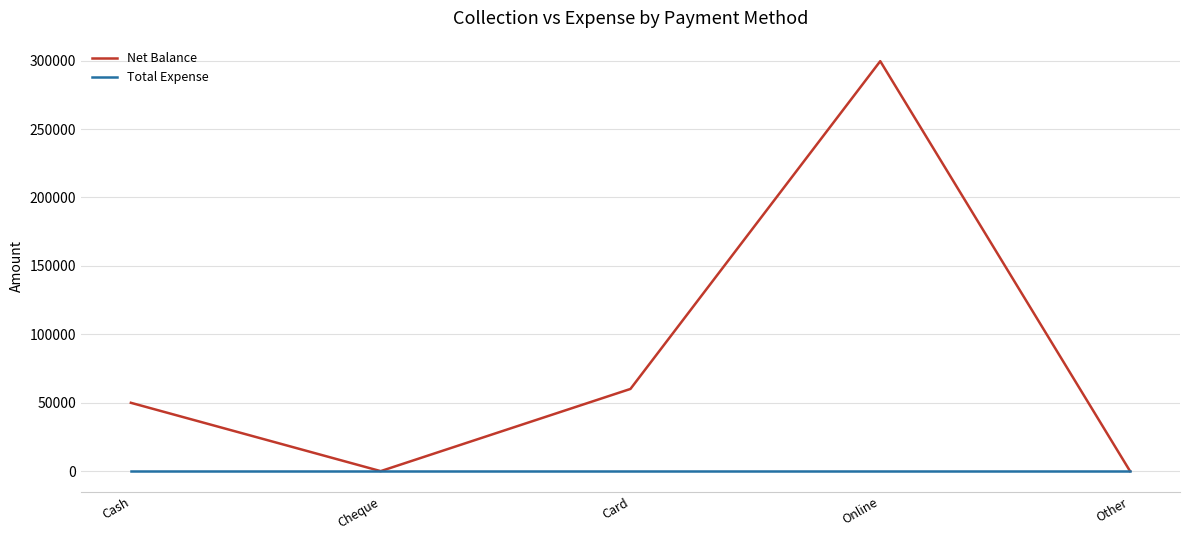

Which series has the largest range (max minus min)?

Net Balance